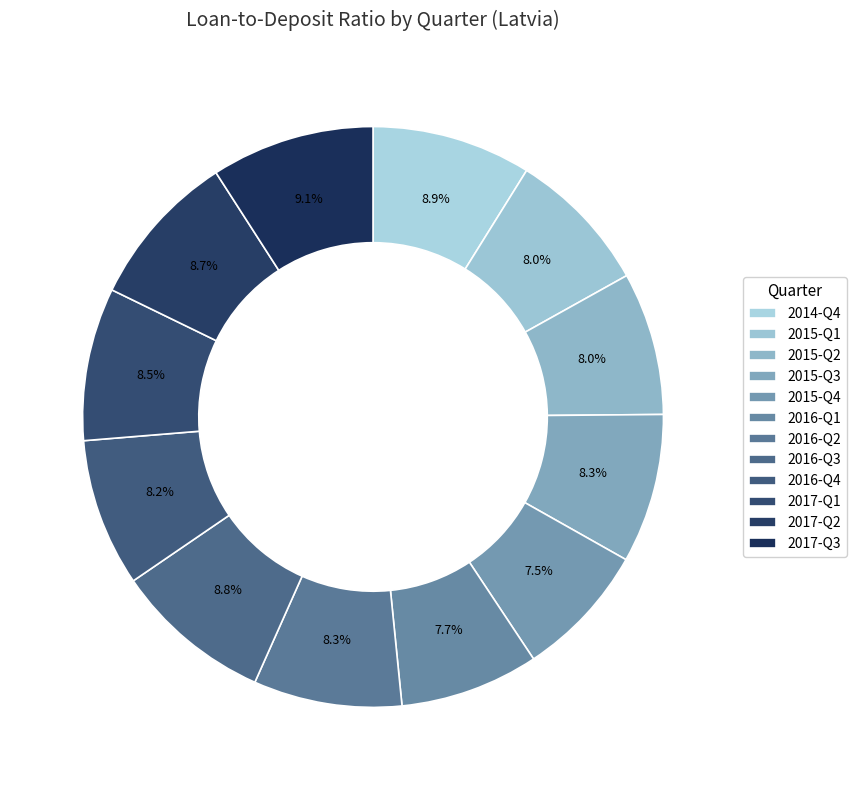

Which slice is the largest?

2017-Q3